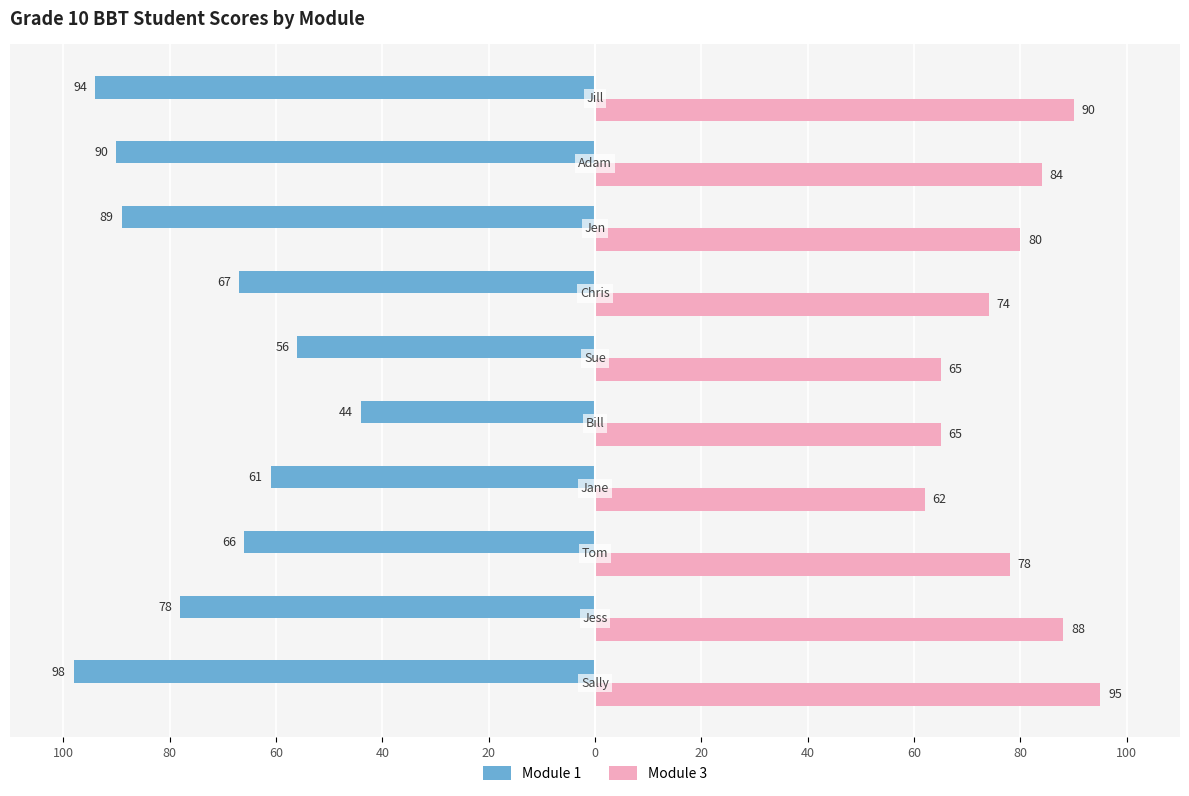

What is the difference between the maximum and minimum values in the Module 1 series?

54